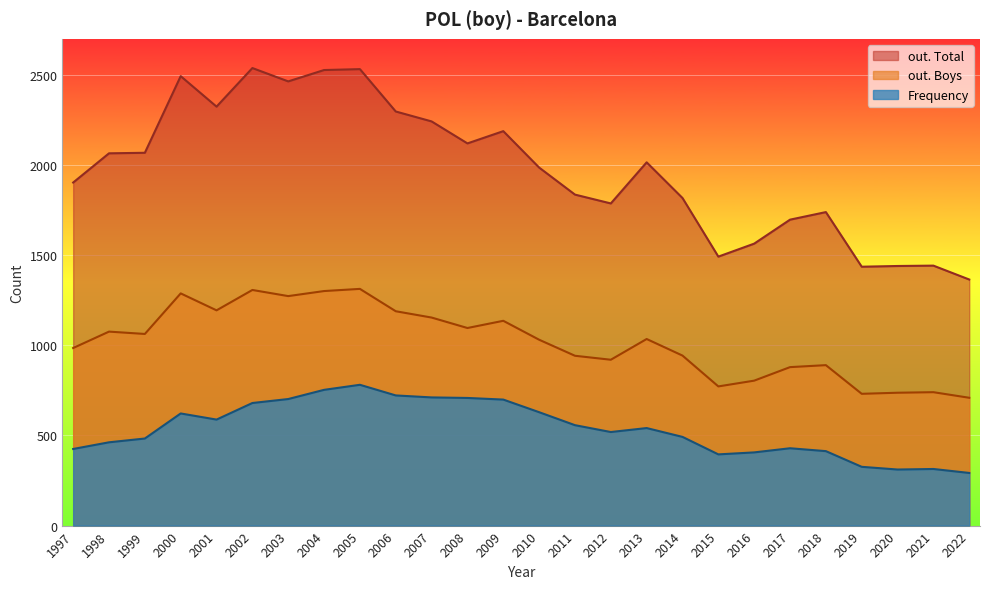

Which series has the largest total across all categories?

out. Total